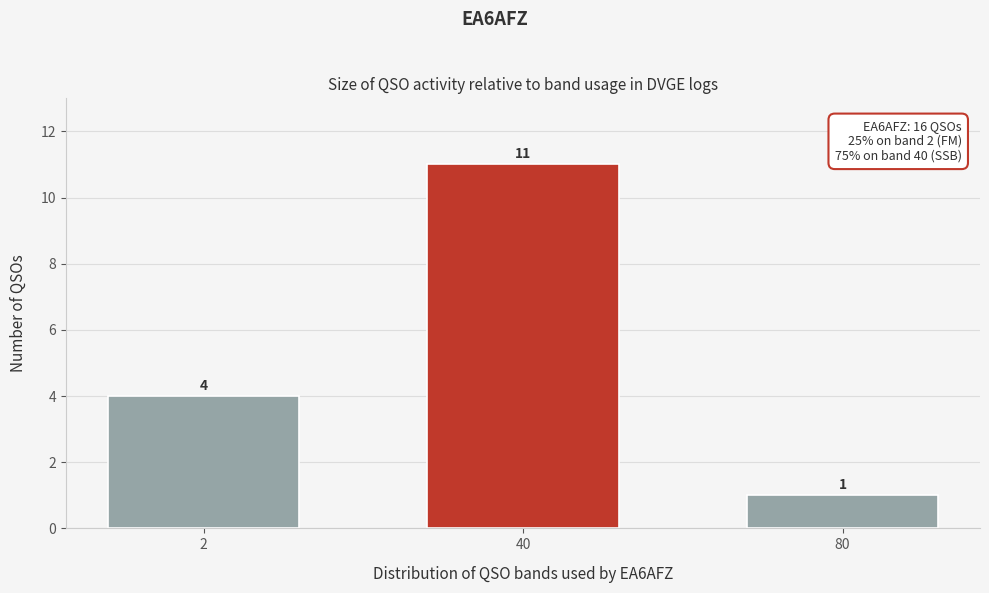

Reading left to right, extract all data points from this chart.

4	11	1